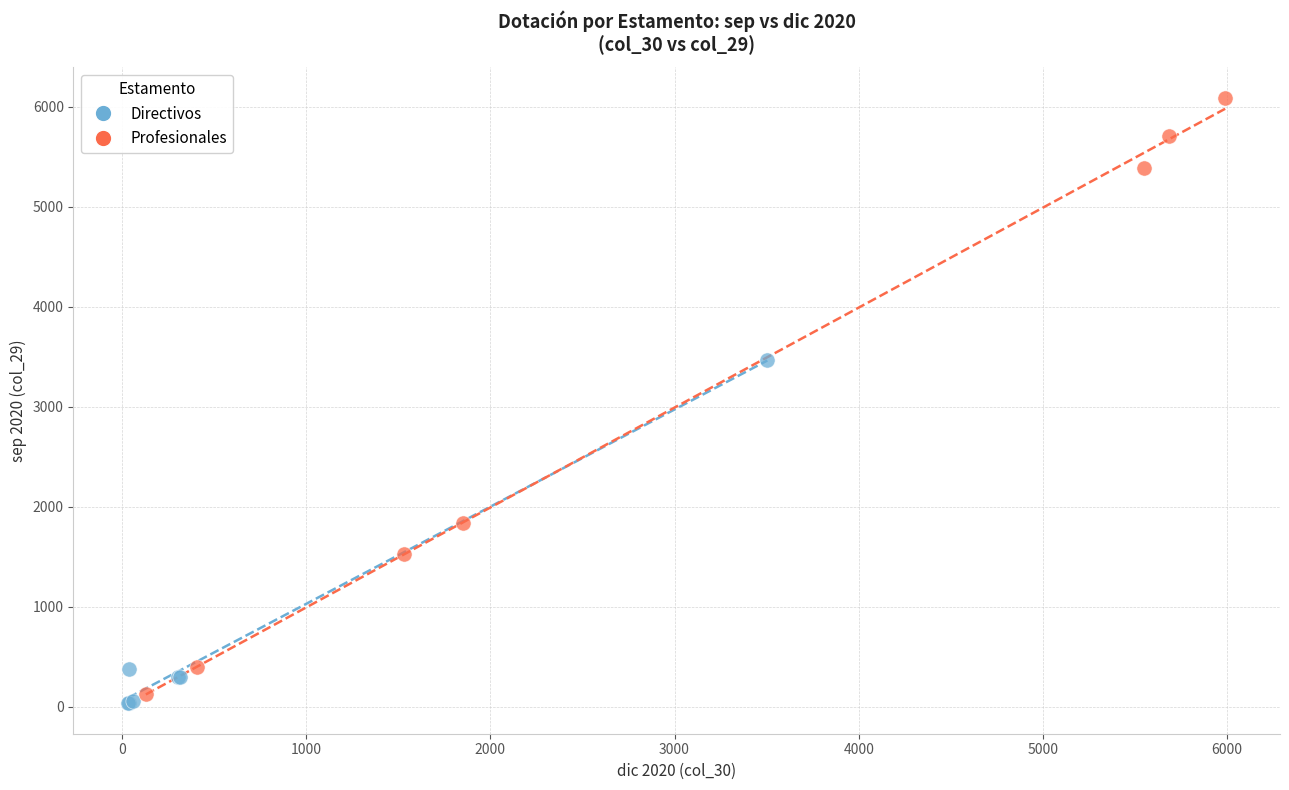

Which series reaches the maximum Y coordinate?

Profesionales